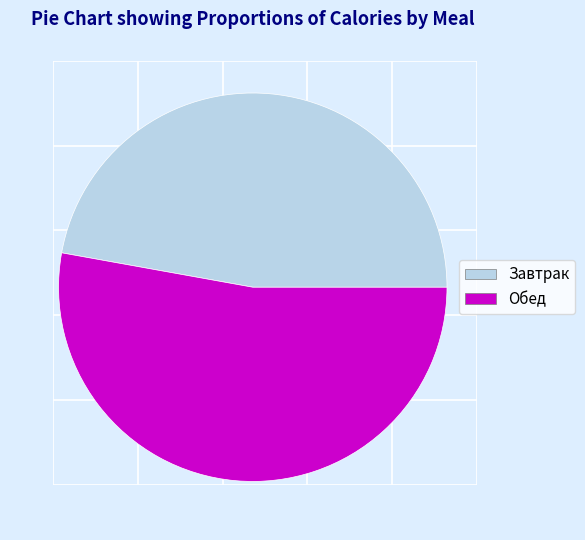

What is the majority slice?

Обед